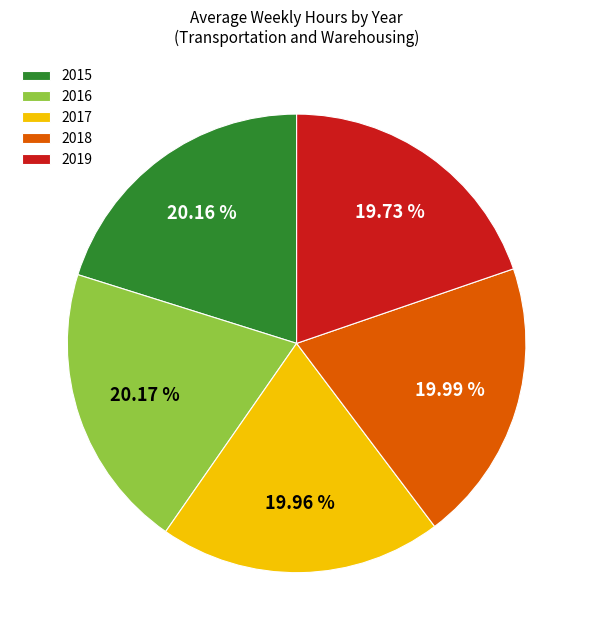

Do 2015 and 2017 together represent more than half of the pie?

No